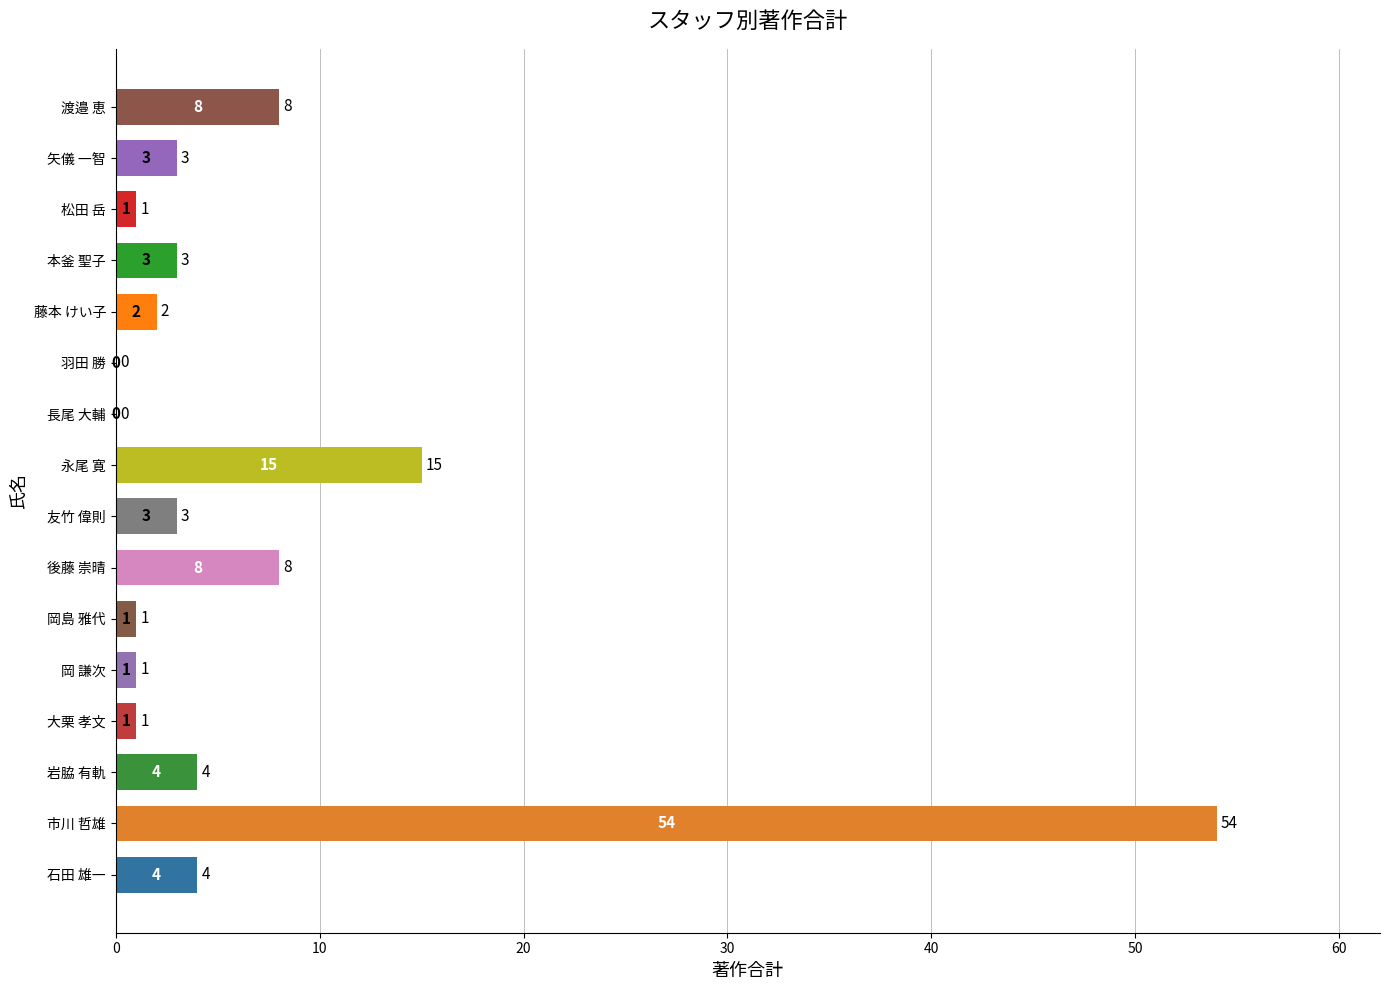

What is the sum of all values?

108